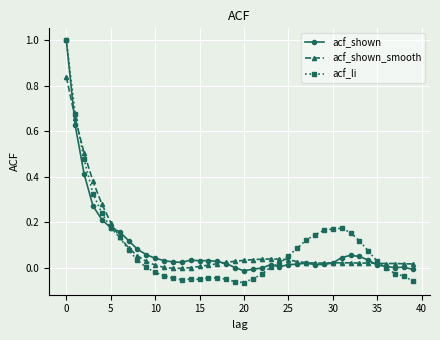

What is the maximum value for acf_shown?

1.0